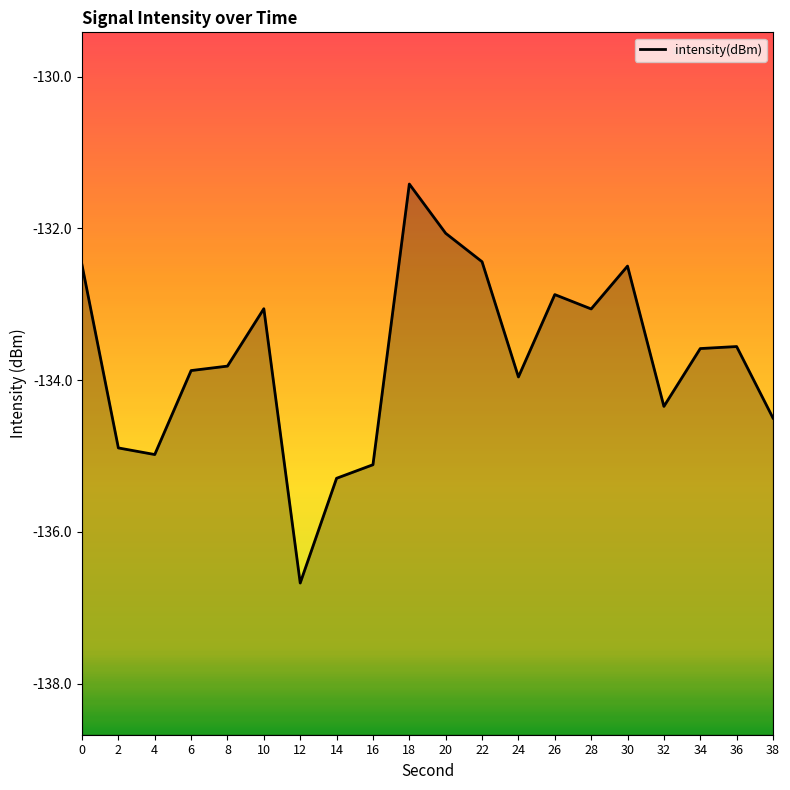

Reading left to right, extract all data points from this chart.

-132.5	-134.9	-135.0	-133.9	-133.8	-133.1	-136.7	-135.3	-135.1	-131.4	-132.1	-132.4	-134.0	-132.9	-133.1	-132.5	-134.3	-133.6	-133.6	-134.5